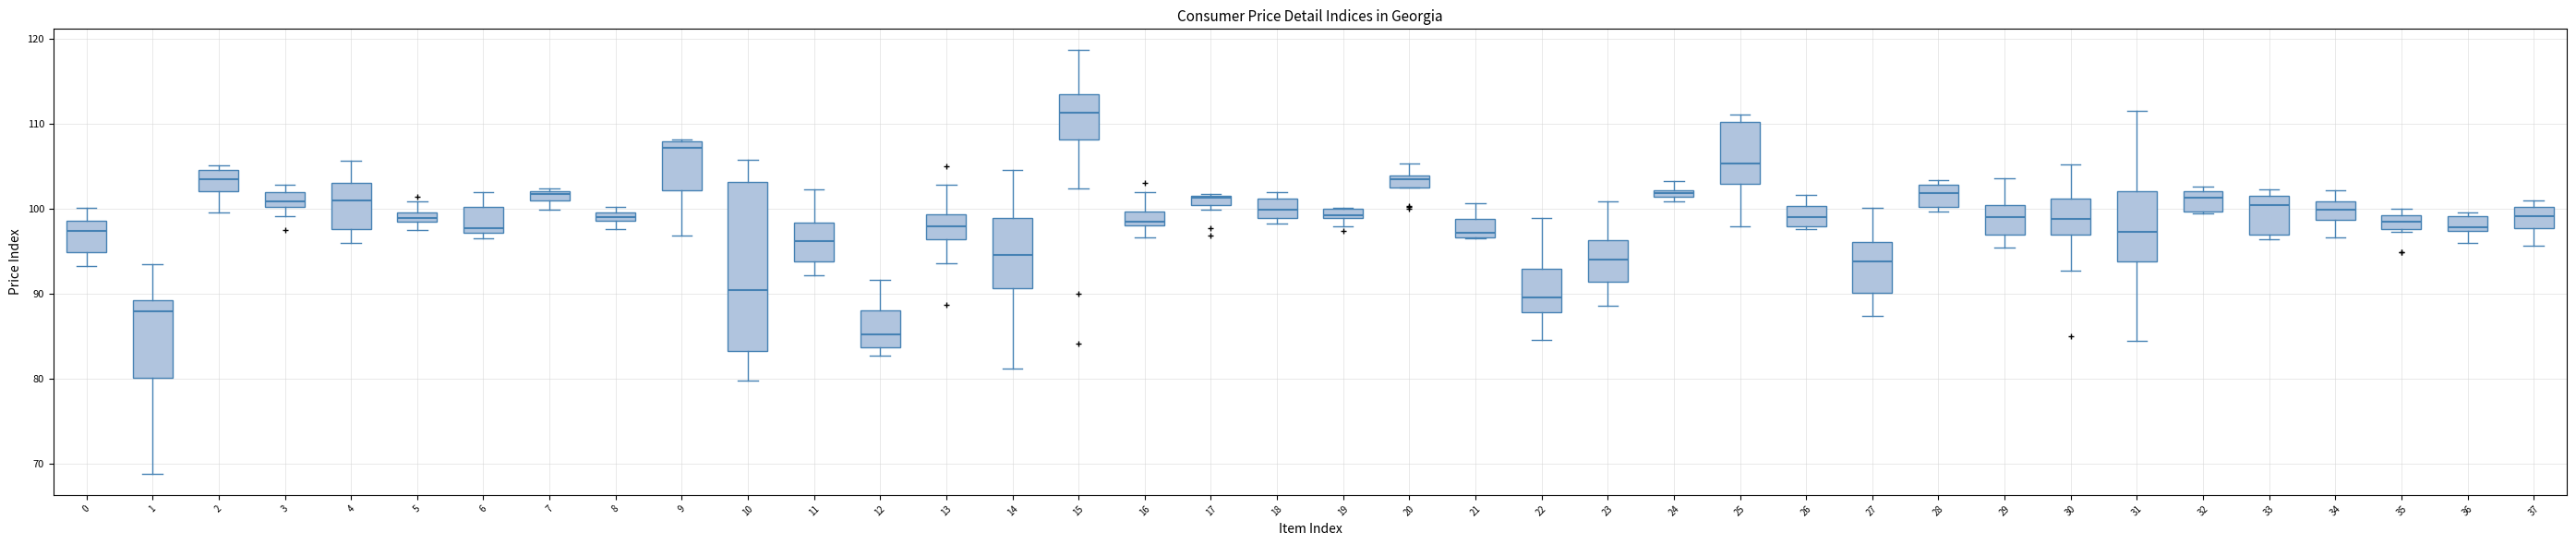

Which box is the tallest, from its lower edge to its upper edge?

10